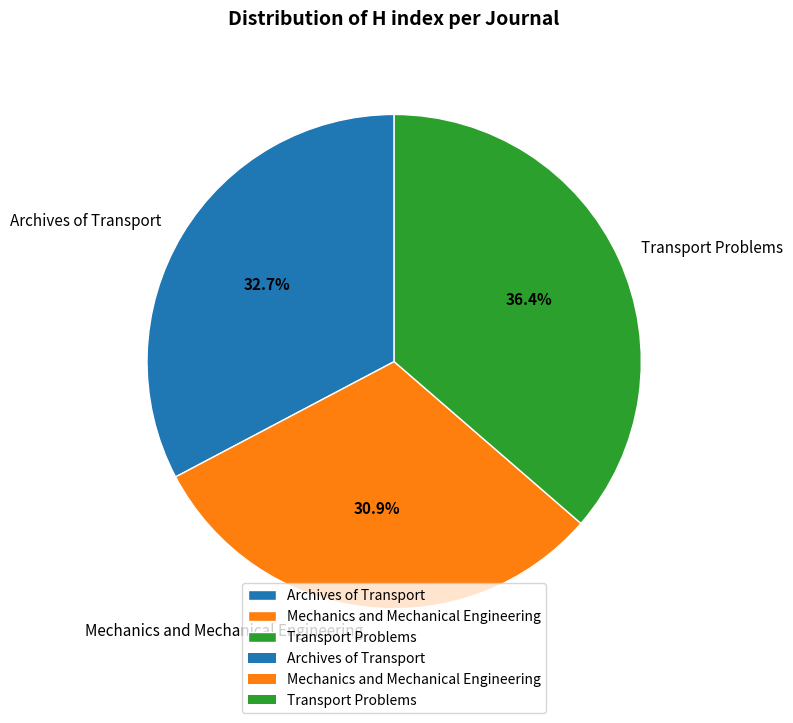

To the nearest percent, what percentage of the pie is Transport Problems?

36%